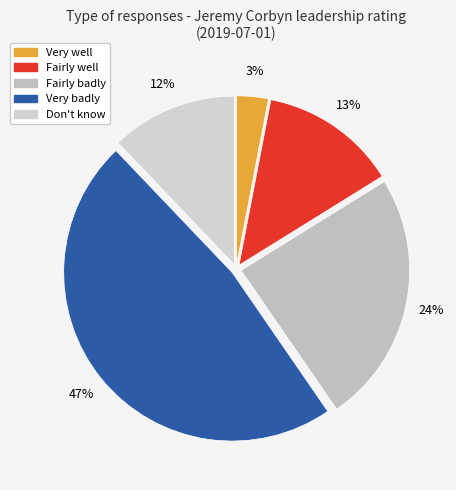

Which slice is the smallest?

Very well